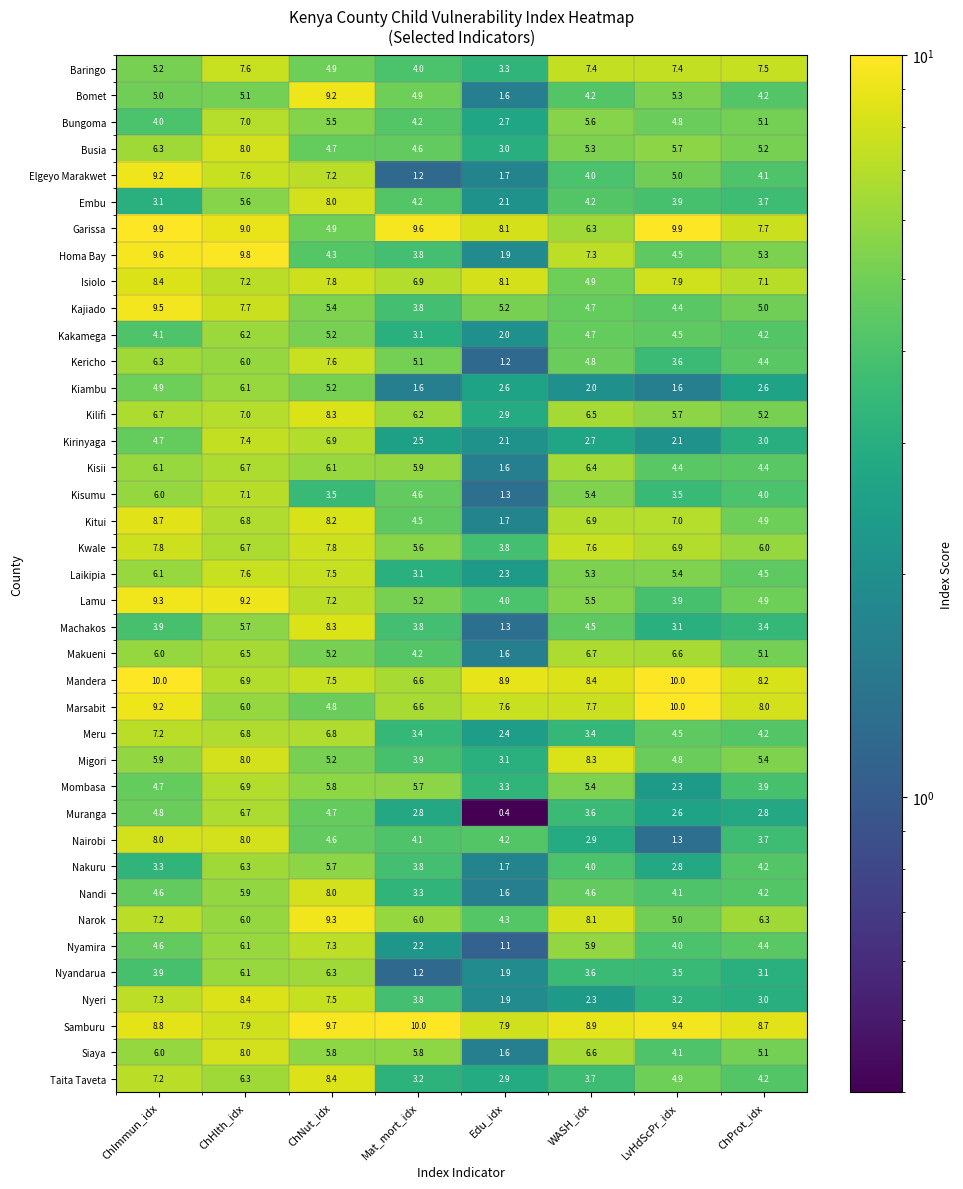

Is it true that Kericho equals 5.1 at Mat_mort_idx?

True